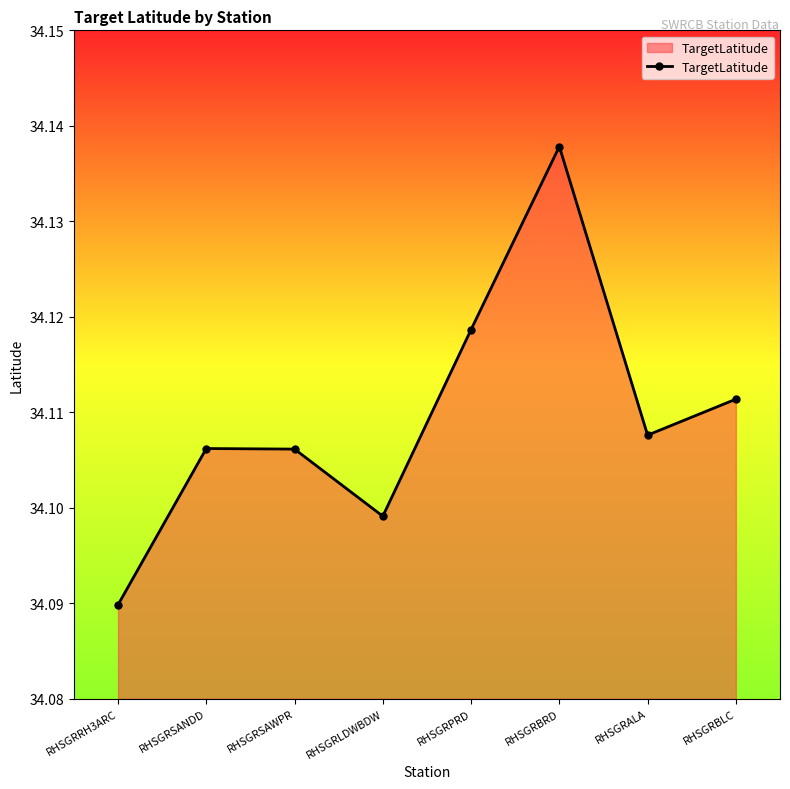

What is the label of the 7th point from the left?

RHSGRALA